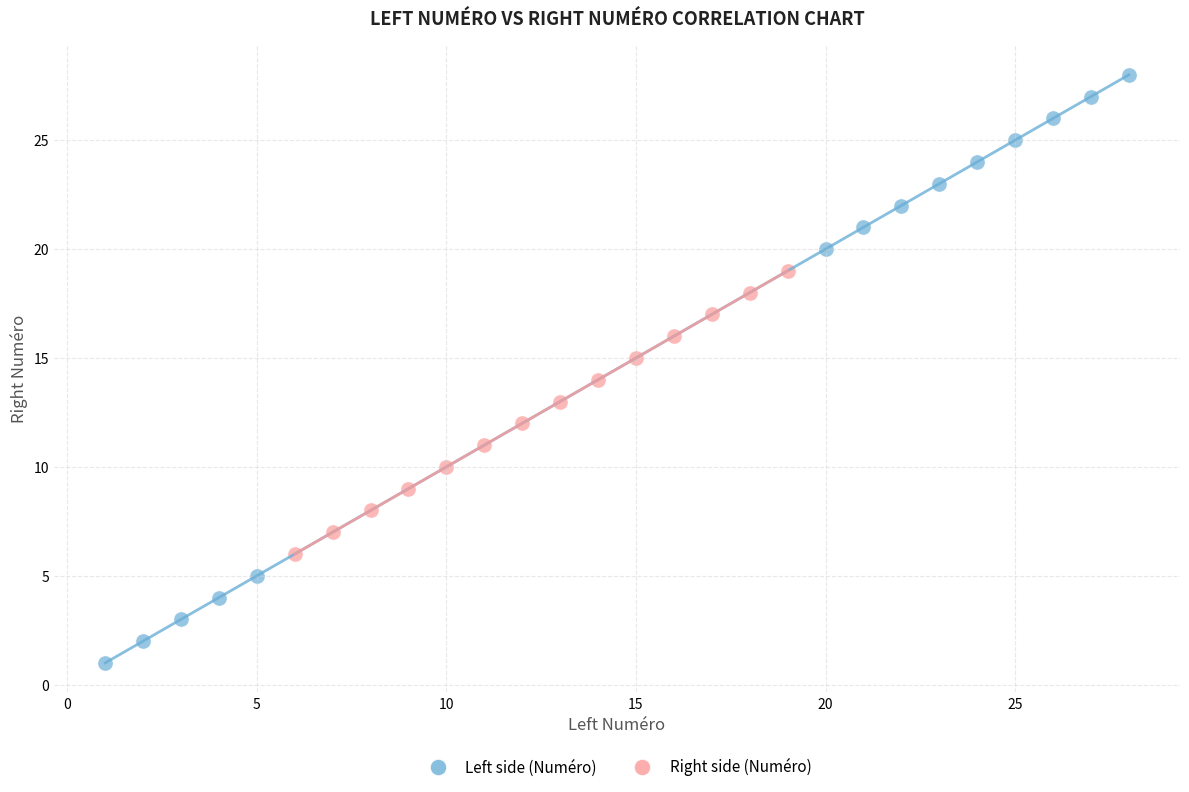

Which series has the widest spread of Y values?

Left side (Numéro)